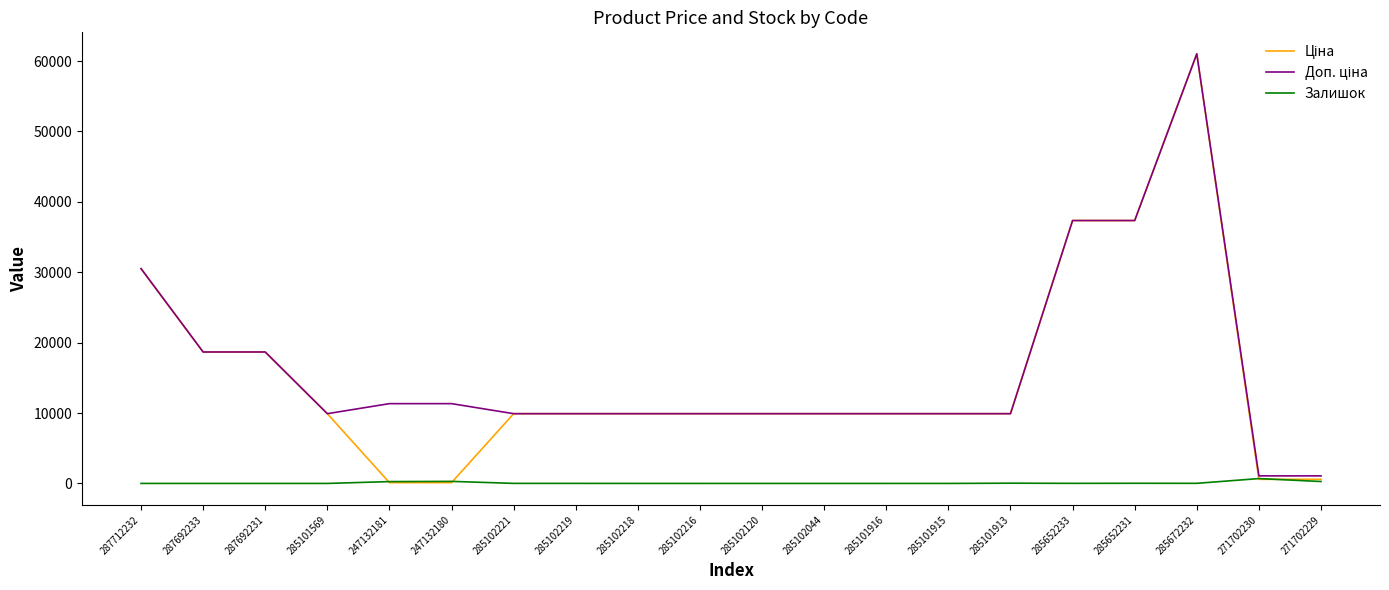

At which category is the sum across all series the highest?

285672232